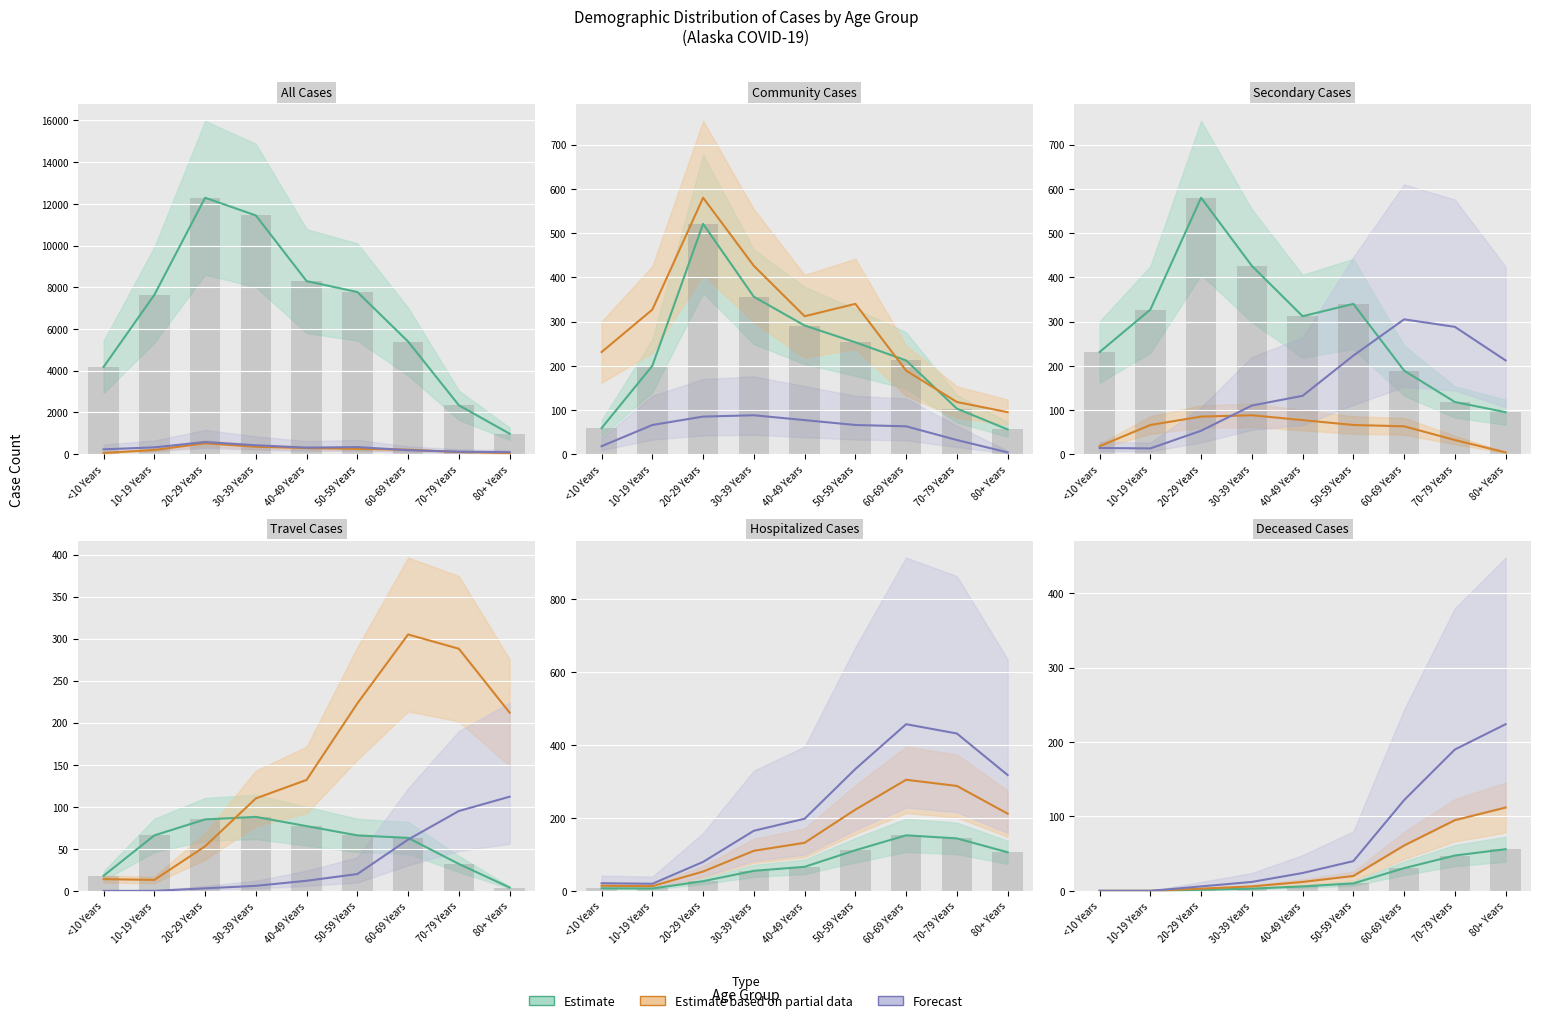

How many values in the All Cases series exceed 7636?

4